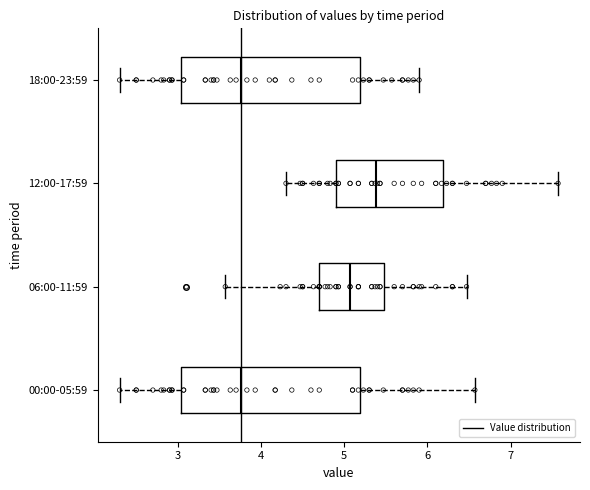

Which box has the furthest to the right median line?

12:00-17:59